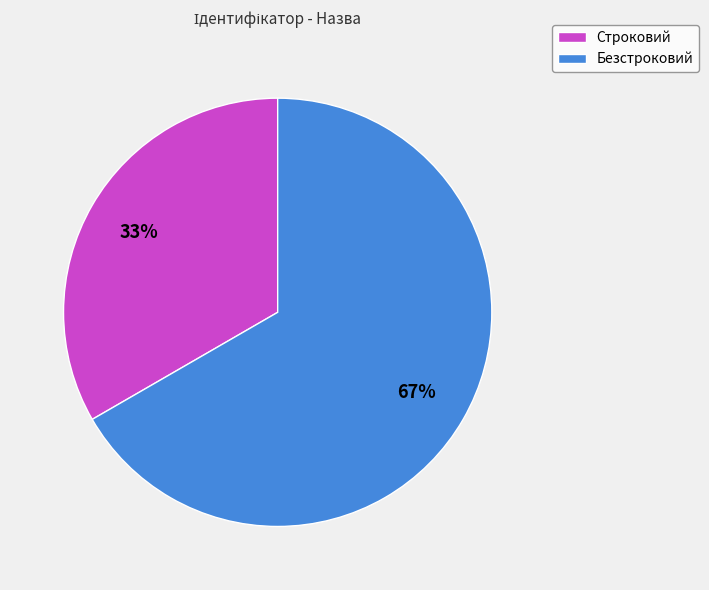

How many slices are in this pie chart?

2